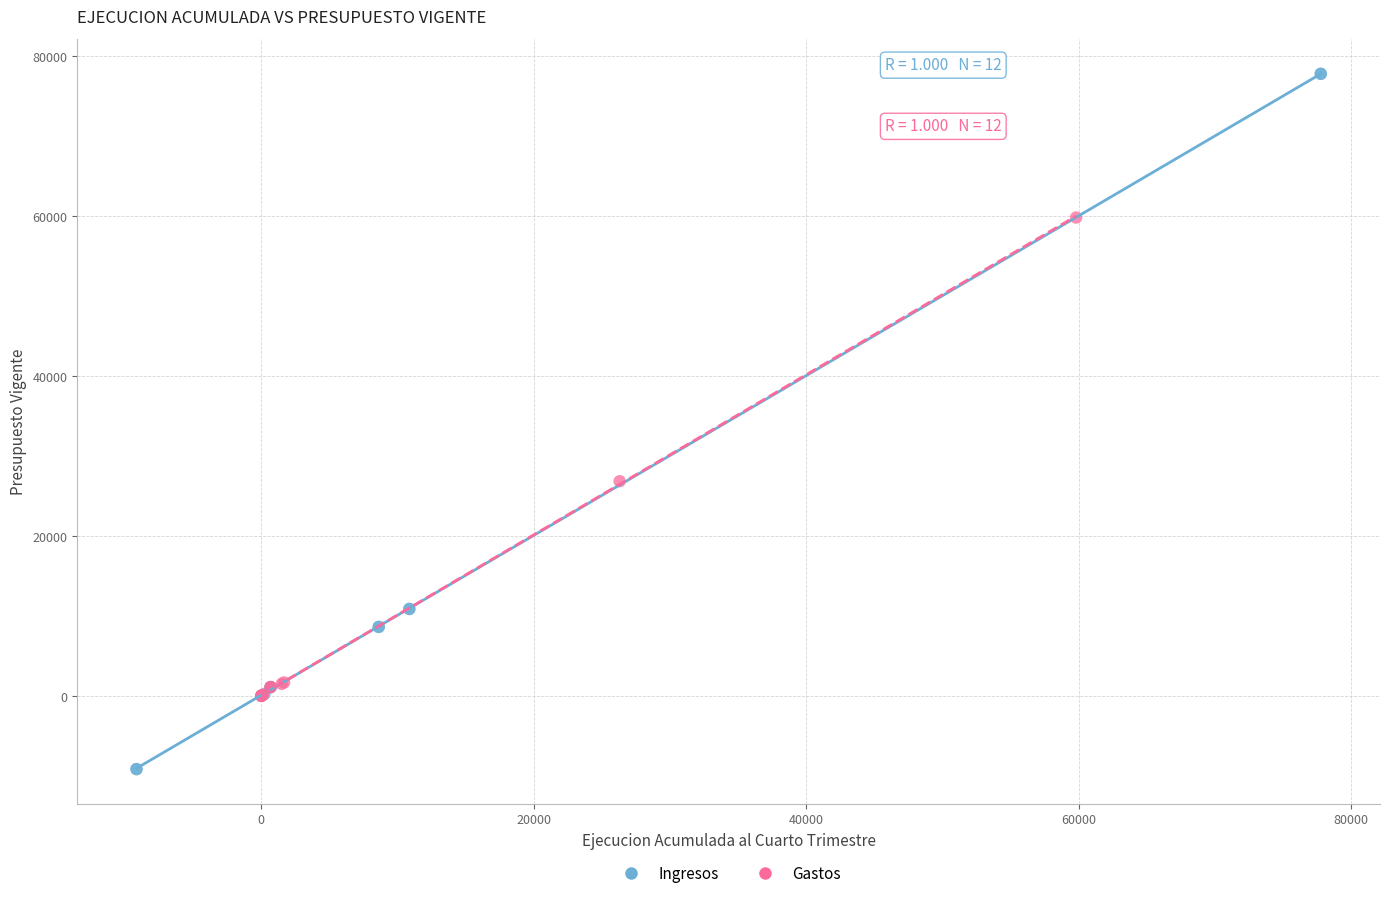

What are all the series names shown in the legend?

Ingresos, Gastos